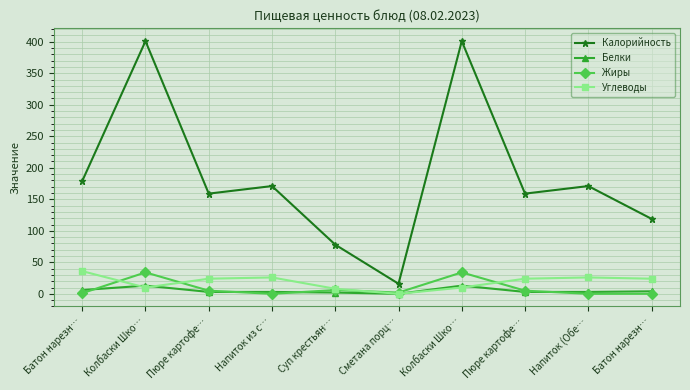

How many lines are shown in the chart?

4